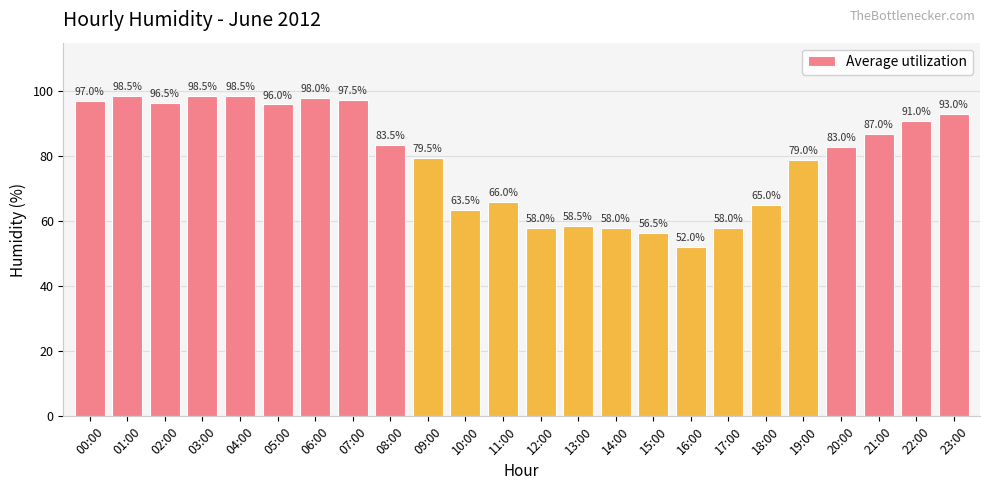

How many data points are less than 83?

11